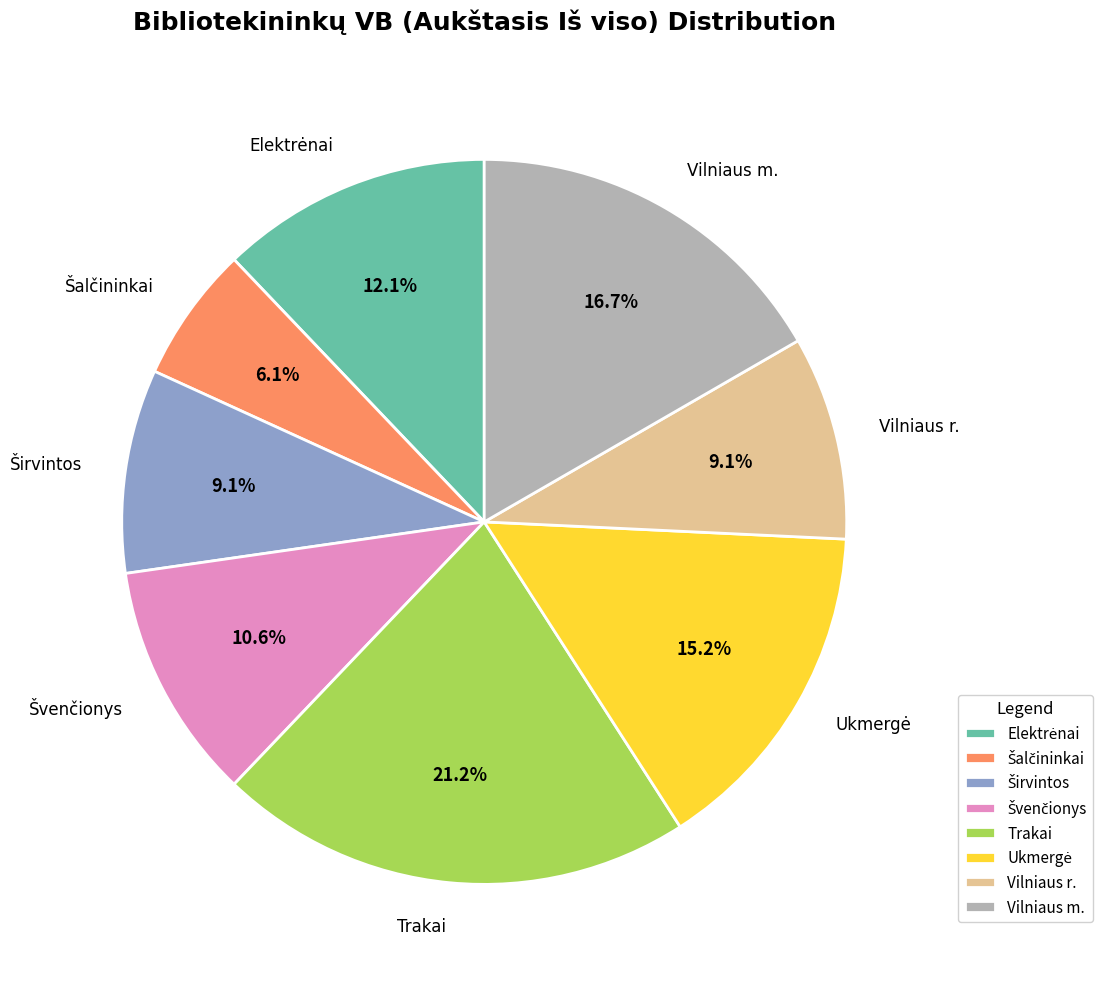

How much of the chart is everything except Trakai?

78.8%